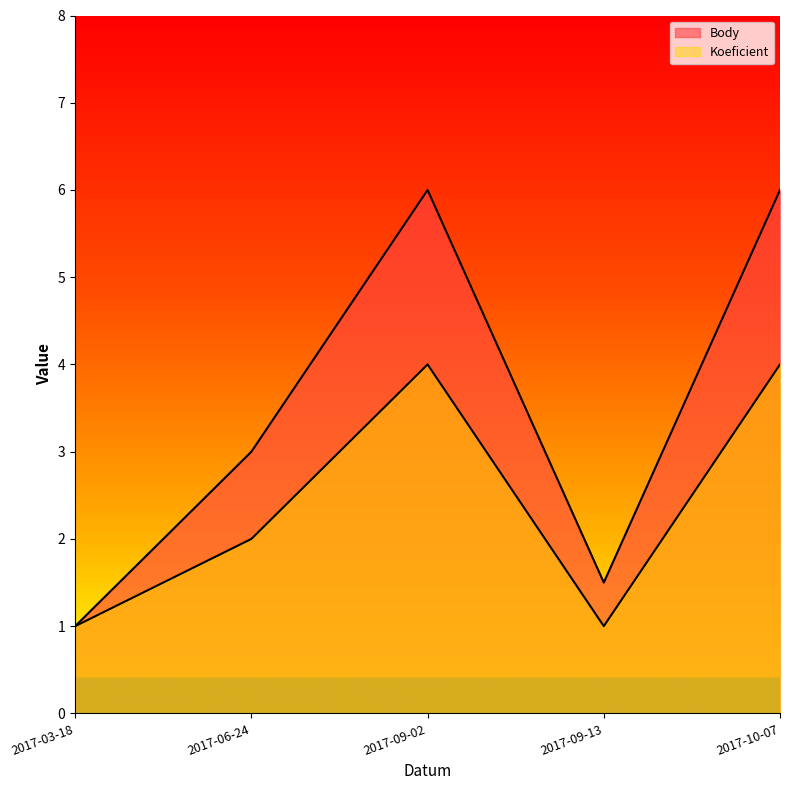

Which series changed the most between 2017-06-24 and 2017-09-13?

Body